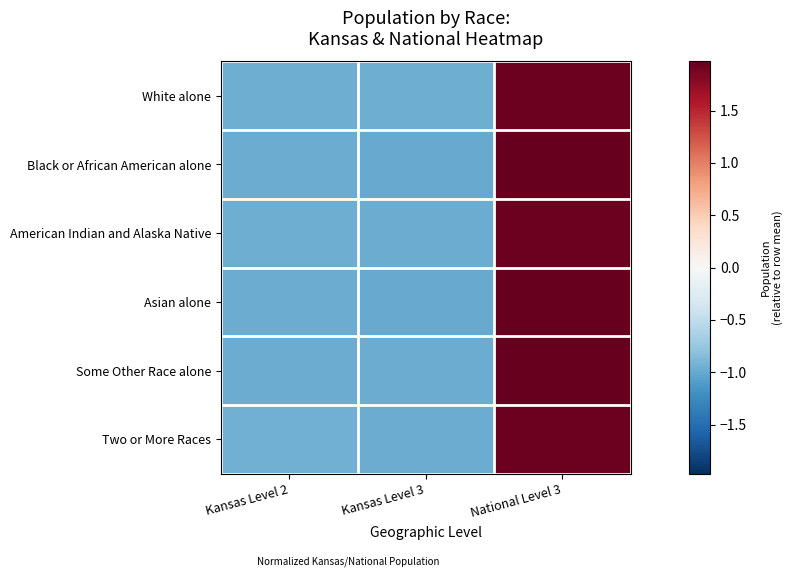

Between National Level 3 and Kansas Level 2, which is larger?

National Level 3